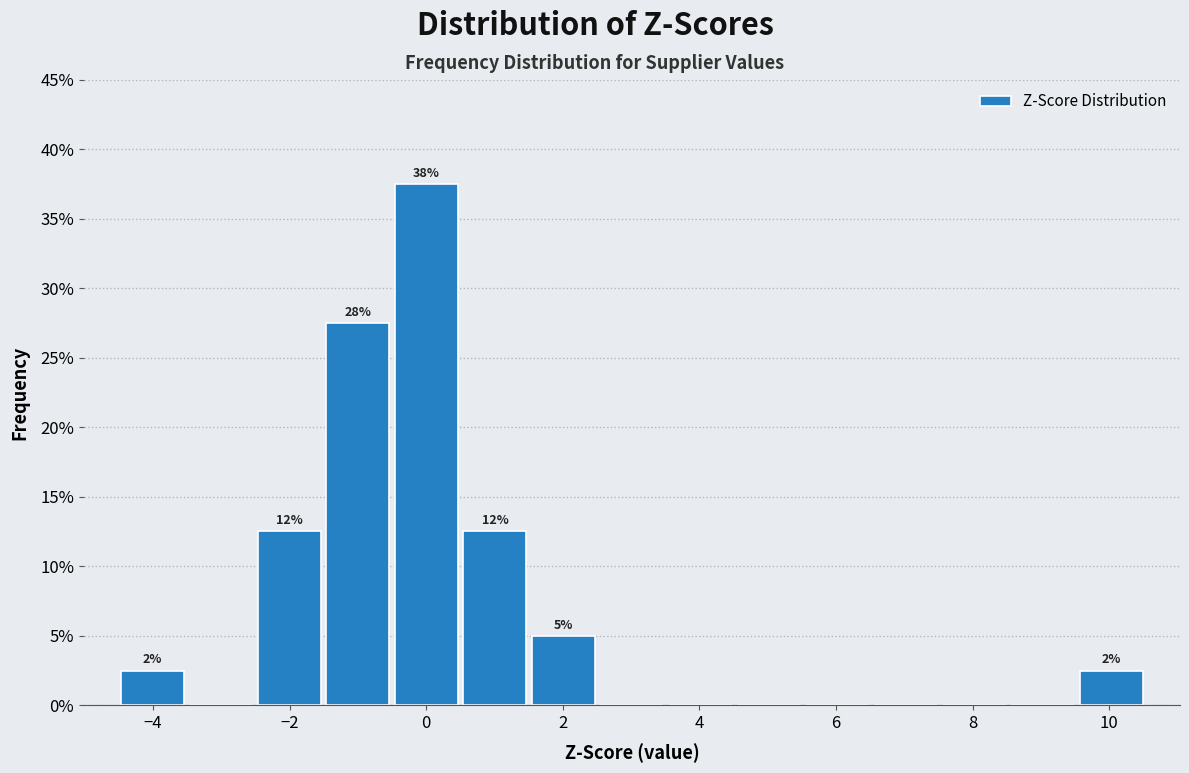

Which range on the x-axis has the tallest bar?

-0.4 to 0.6